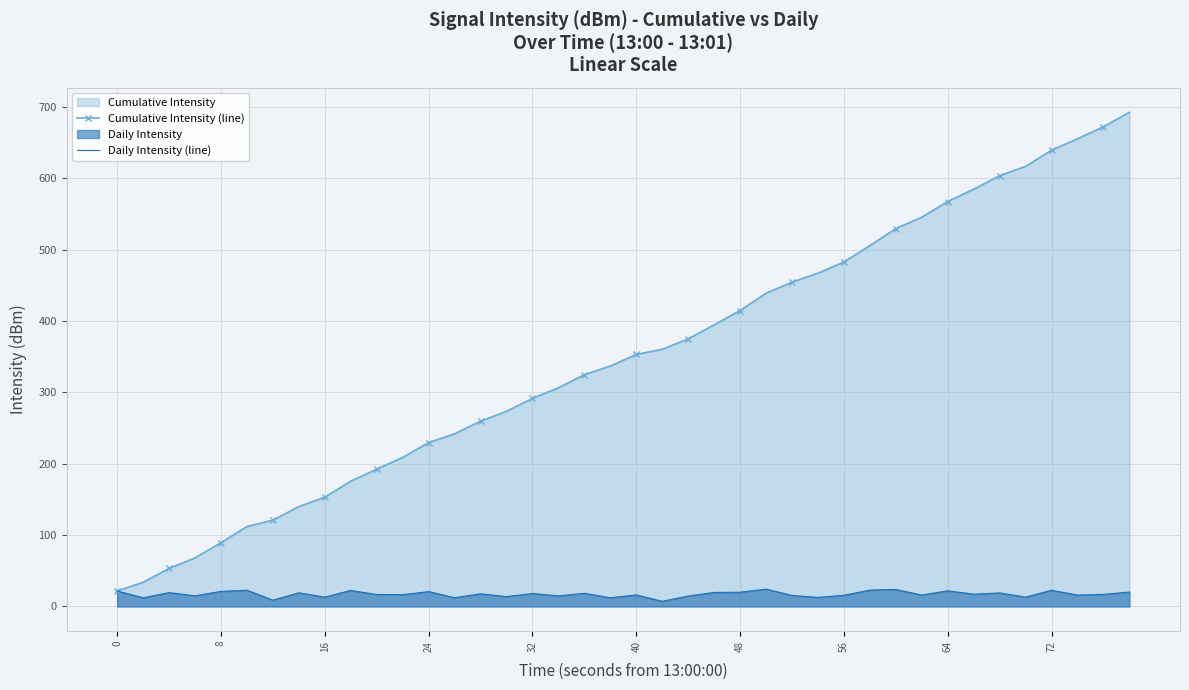

What is the difference between the second highest and second lowest values in the Cumulative Intensity (line) series?

638.3